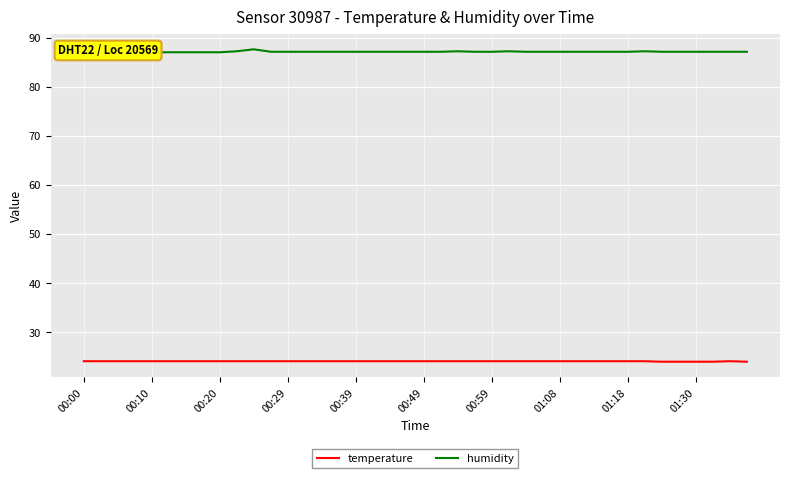

What is the maximum value for temperature?

24.1